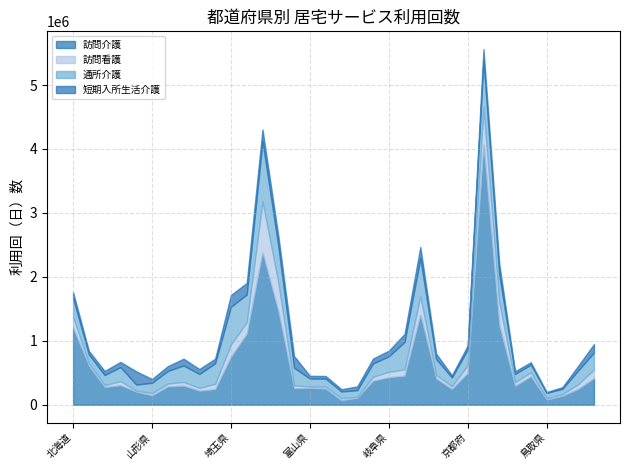

Is the value of 訪問介護 at 神奈川県 greater than the value of 短期入所生活介護 at 石川県?

Yes